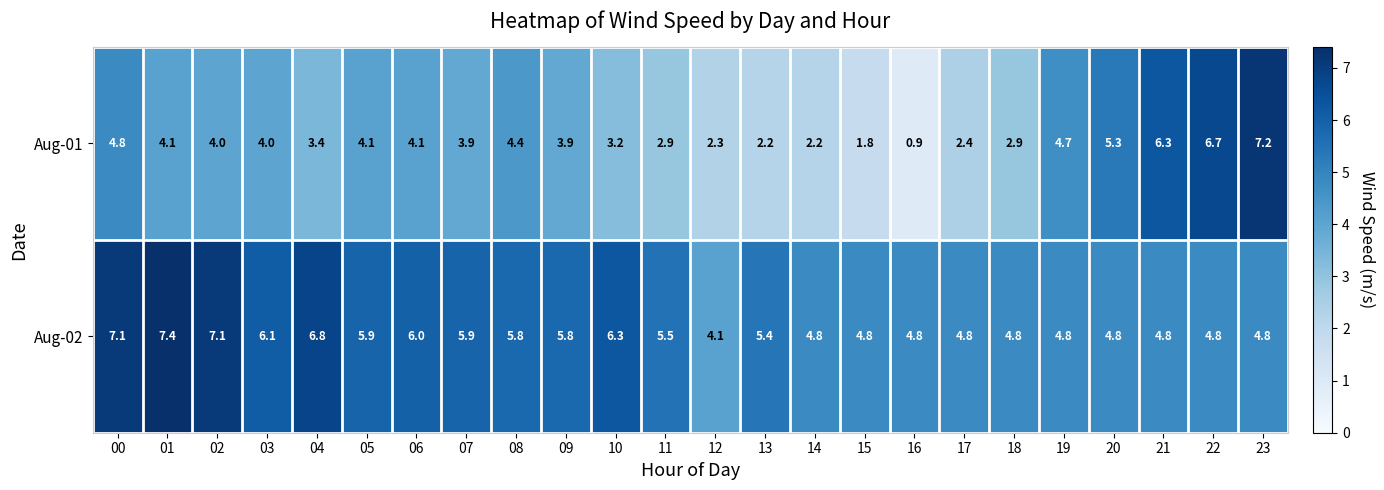

Is it true that Aug-02 equals 7.1 at 02?

True